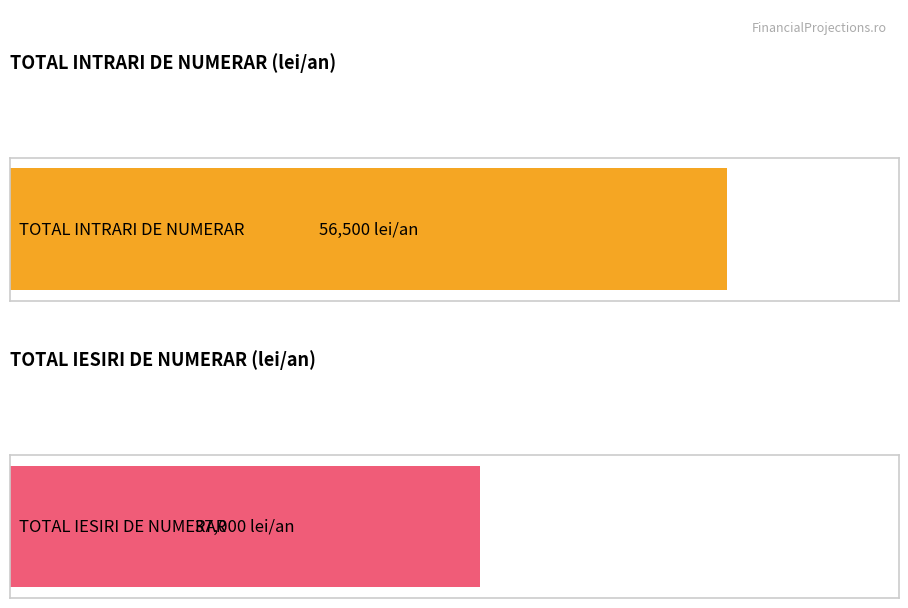

Are the bars horizontal?

Yes